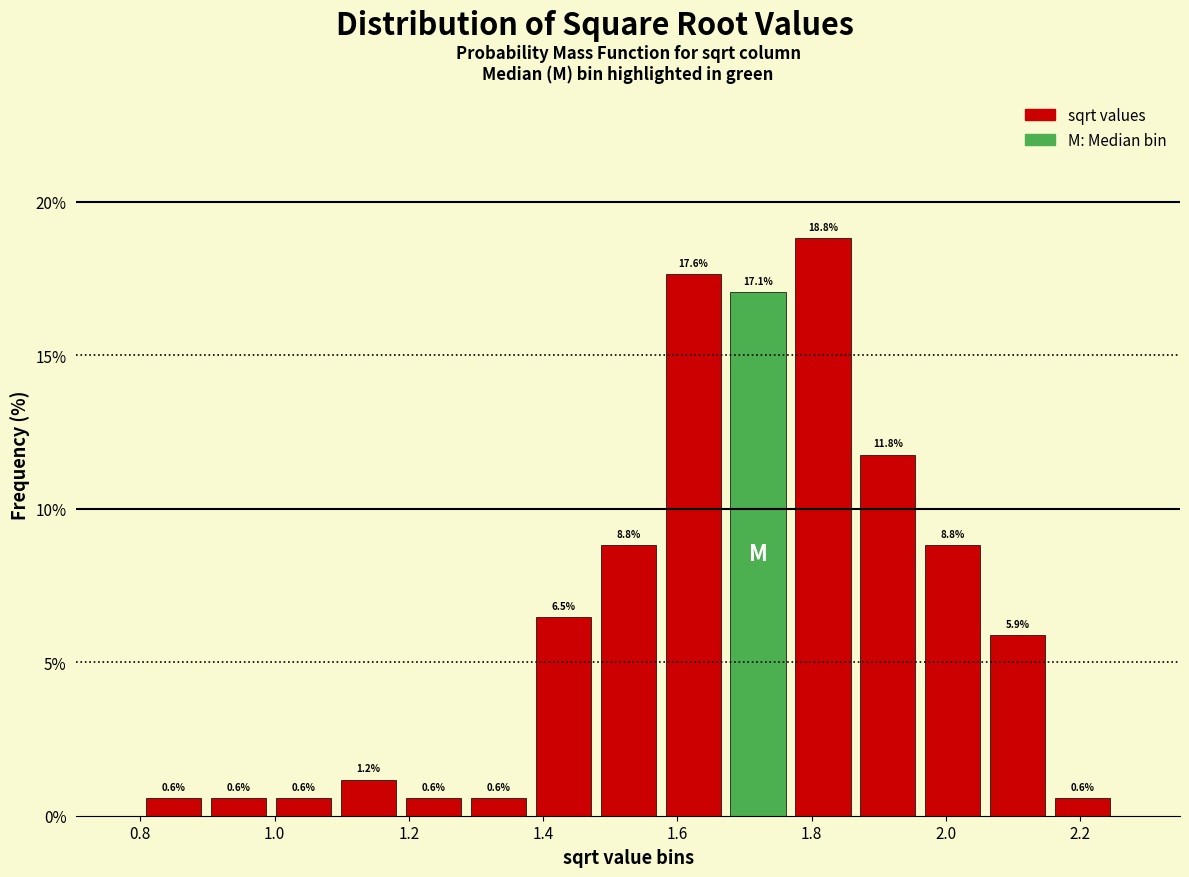

Reading left to right, transcribe this chart: for each bar, give the range it covers on the x-axis and its height. The bar edges are not printed on the chart, so give them approximately, as read against the axis.

0.80 to 0.90: 0.6
0.90 to 1.00: 0.6
1.00 to 1.10: 0.6
1.10 to 1.18: 1.2
1.18 to 1.28: 0.6
1.28 to 1.38: 0.6
1.38 to 1.48: 6.5
1.48 to 1.58: 8.8
1.58 to 1.68: 17.6
1.68 to 1.76: 17.1
1.76 to 1.86: 18.8
1.86 to 1.96: 11.8
1.96 to 2.06: 8.8
2.06 to 2.16: 5.9
2.16 to 2.26: 0.6